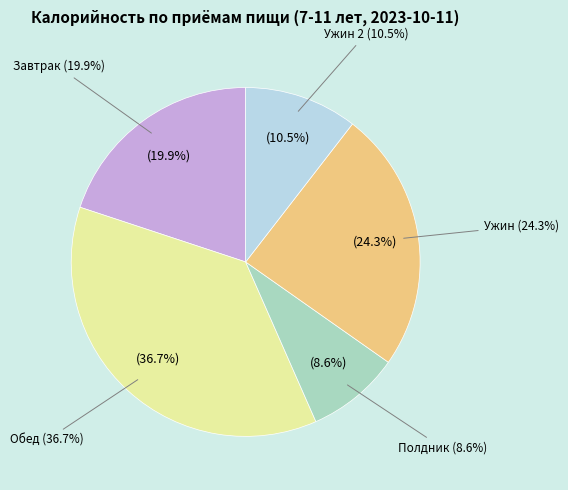

To the nearest percent, what is the average slice percentage?

20%